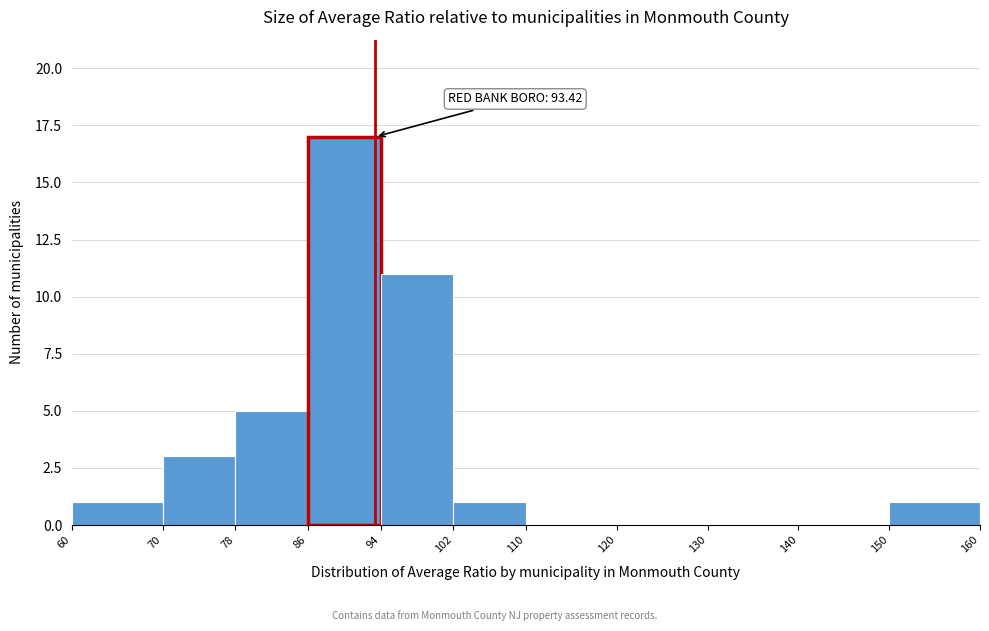

Over which range of the x-axis is the bar tallest?

86 to 94